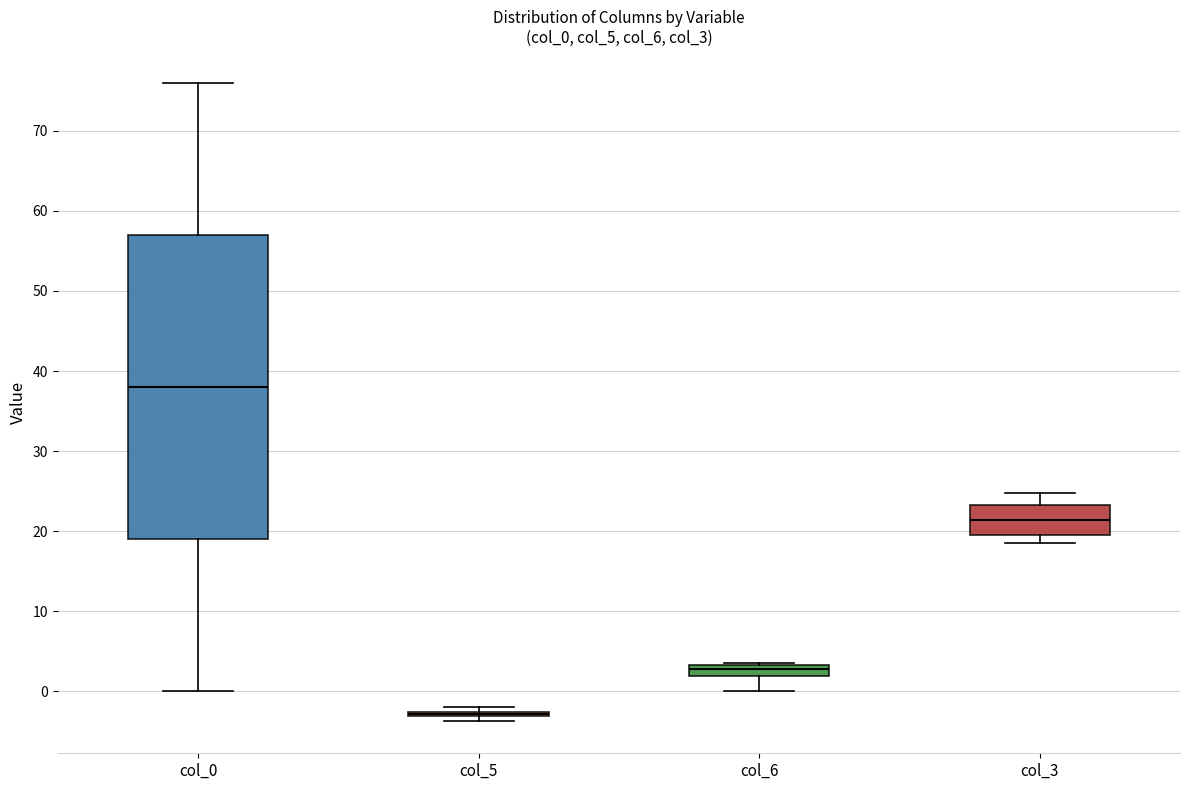

Which box is the tallest, from its lower edge to its upper edge?

col_0